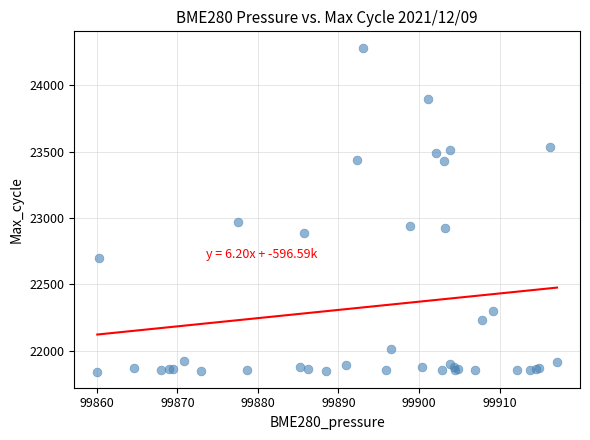

What Y value in the scatter plot is closest to 23064?

22973